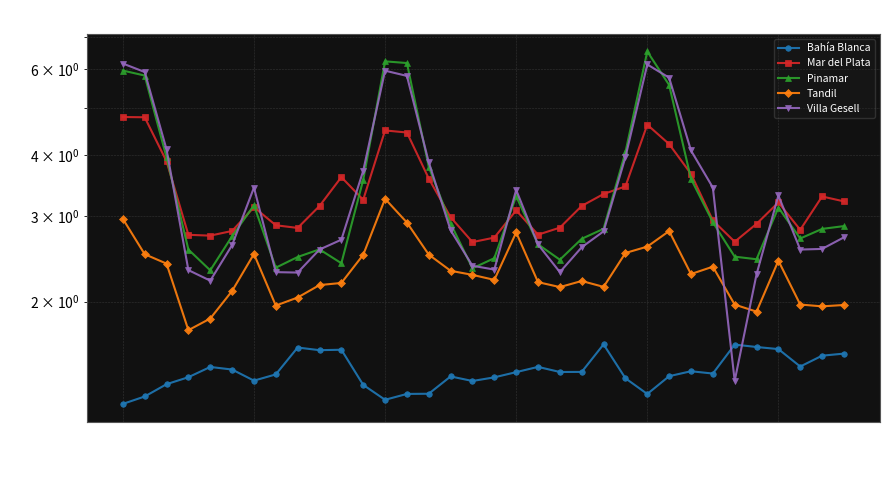

What is the value of the Villa Gesell point at the 11th from the left?

2.7